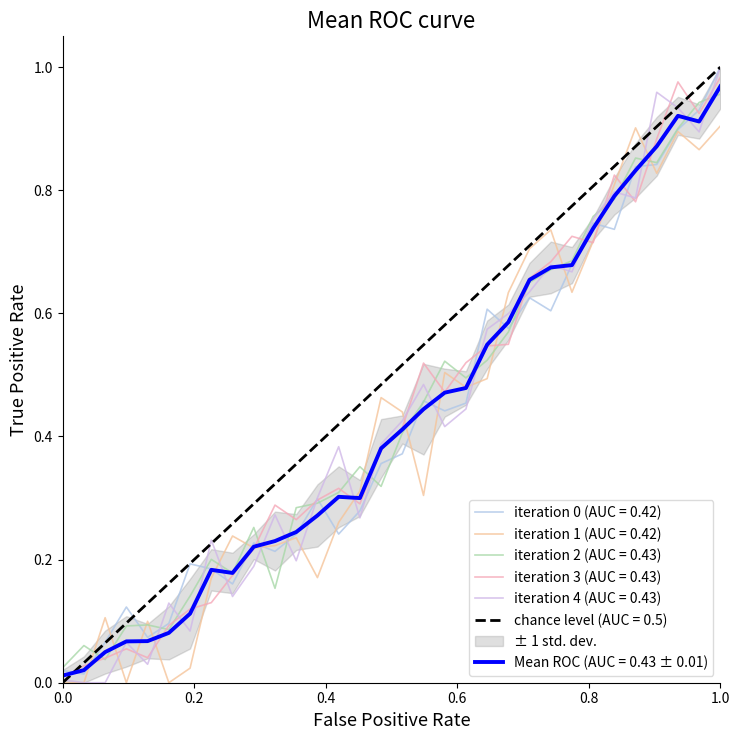

How many interior local valleys (lower than both neighbors) does the data have?

3